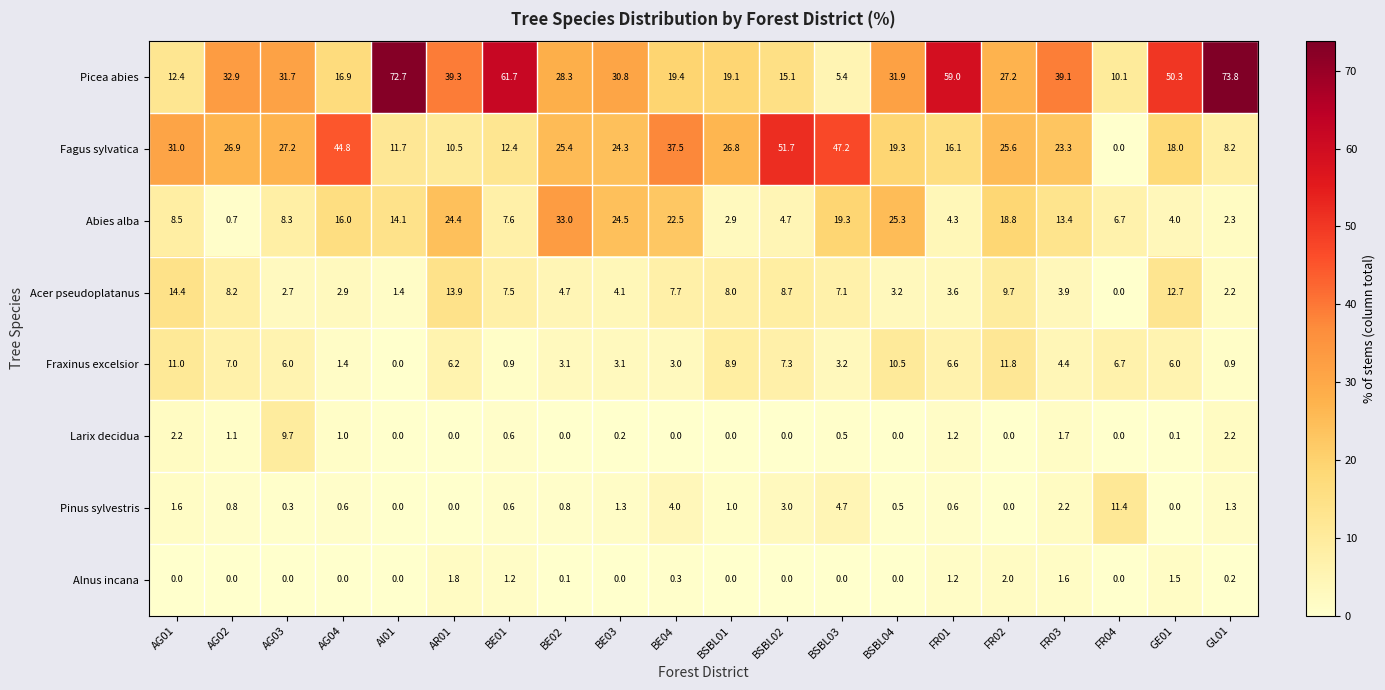

What is the difference between the maximum and minimum values in the Acer pseudoplatanus series?

14.4